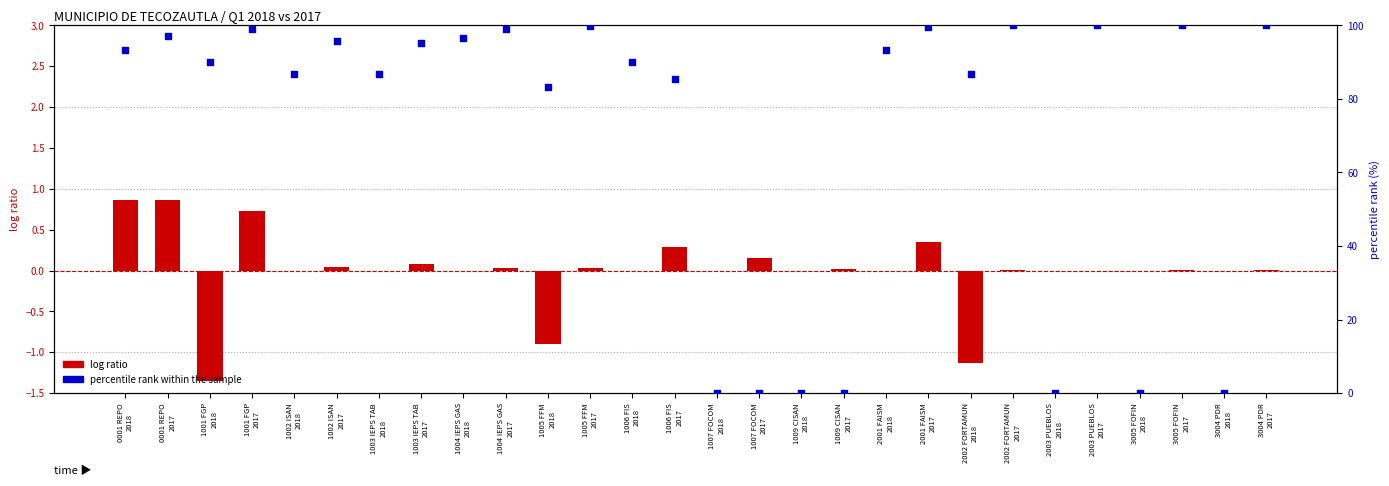

At how many categories does at least one series exceed 97?

8